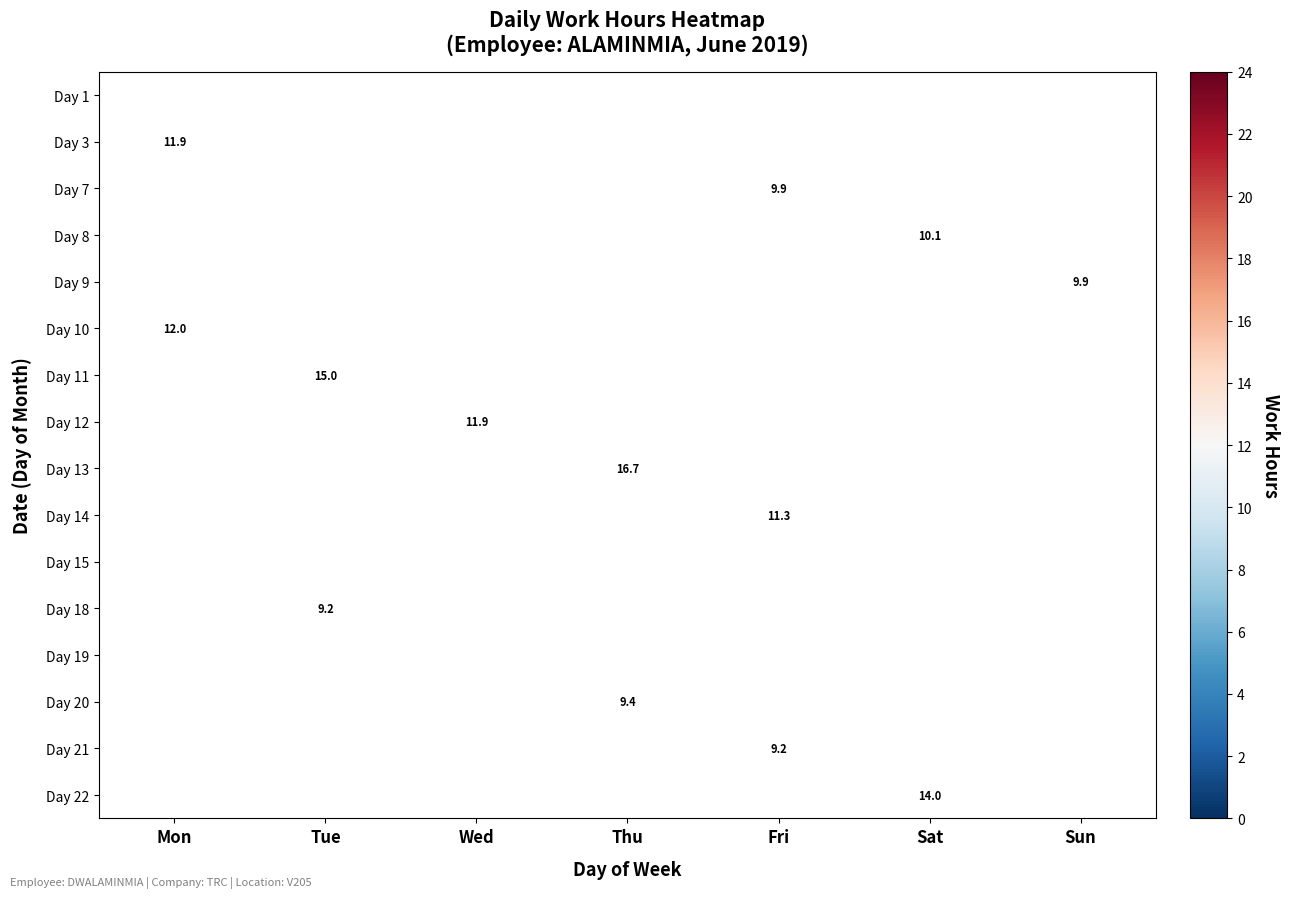

True or false: Day 18 has a value of 4.6 at Tue.

False